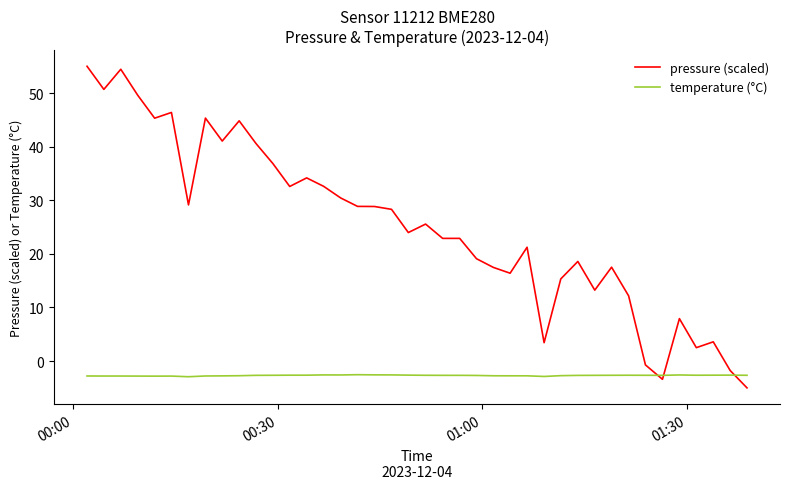

What is the maximum value for temperature (°C)?

-2.5